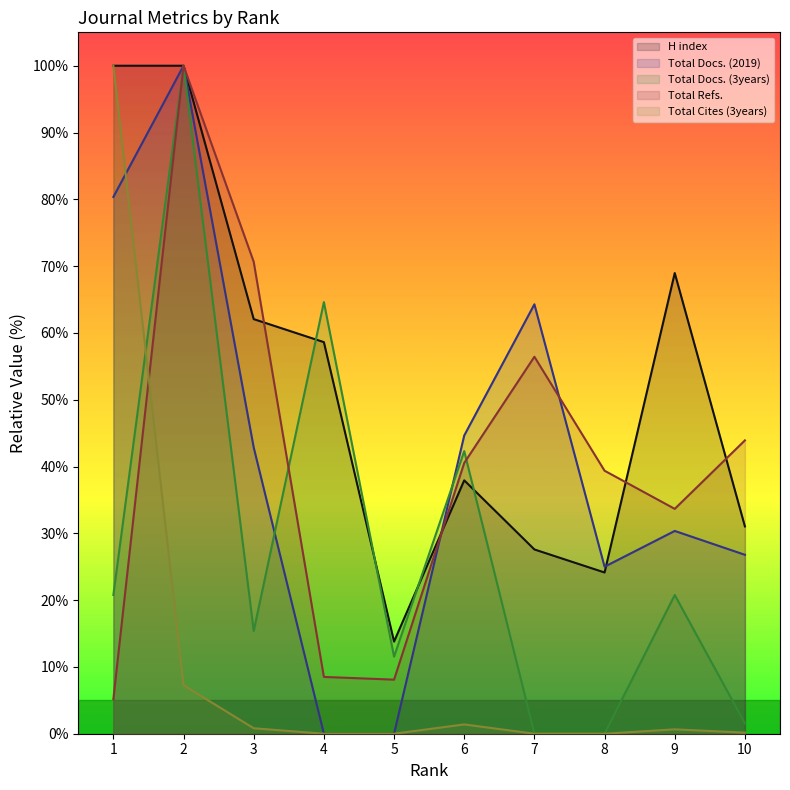

Rank the series at 6 from lowest to highest value.

Total Cites (3years), H index, Total Refs., Total Docs. (3years), Total Docs. (2019)